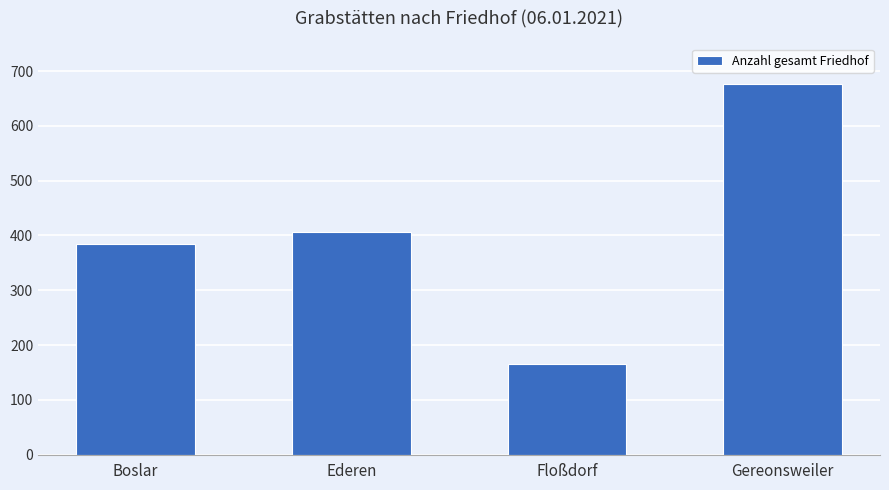

What is the value of the 3rd bar from the left?

165